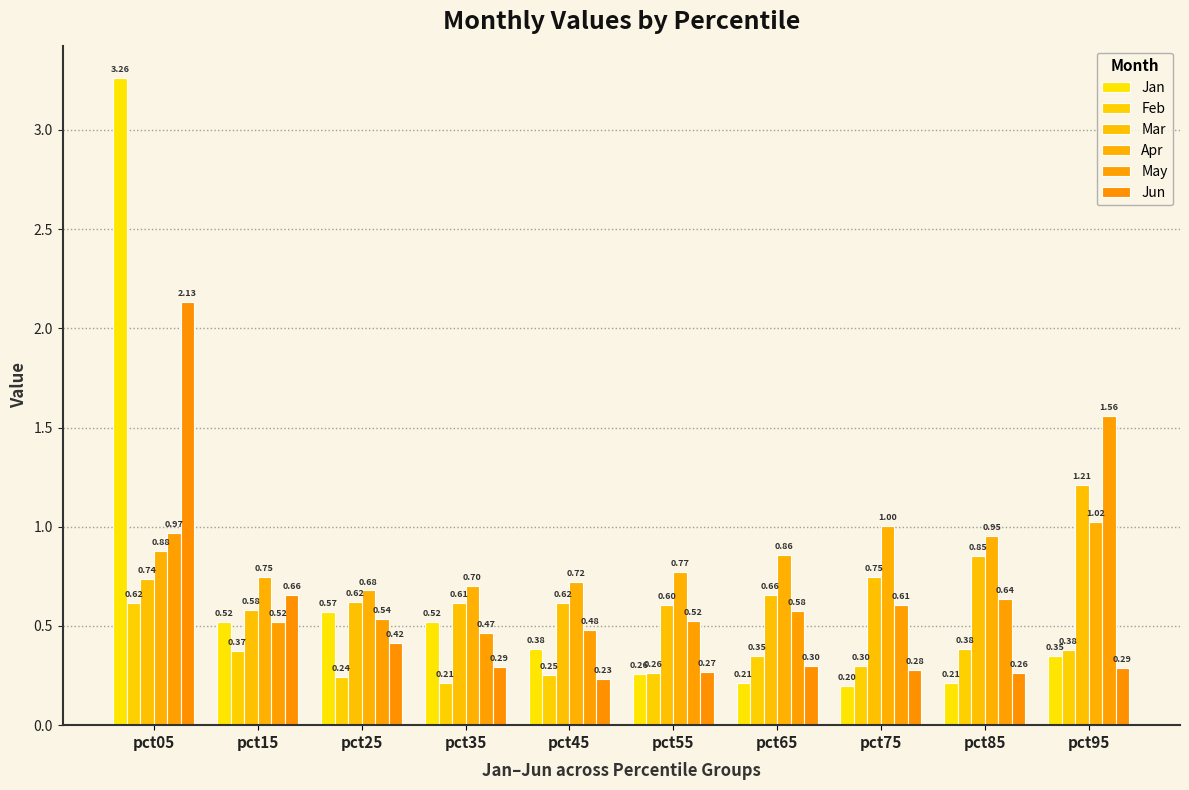

At how many categories does at least one series exceed 2?

1